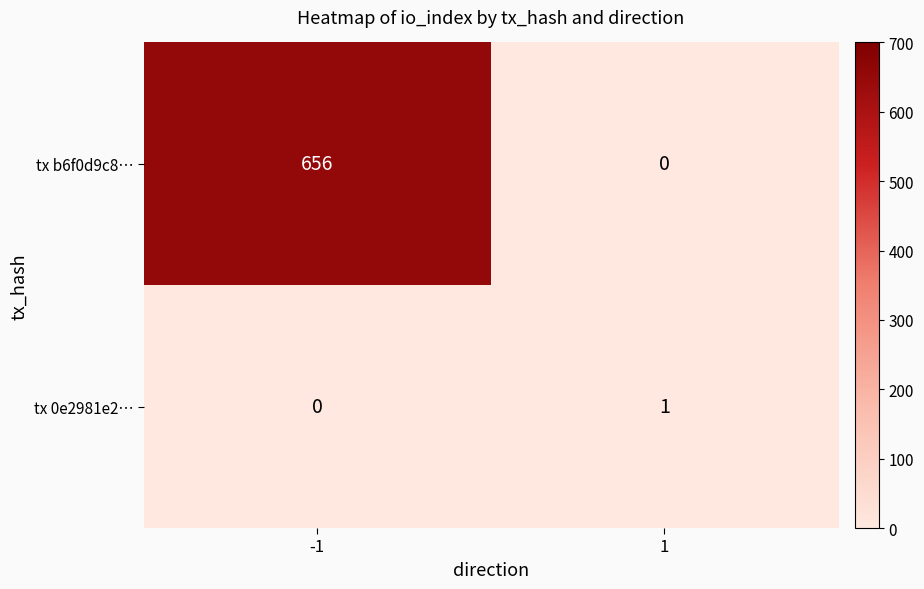

Reading right to left, what are all the values shown in this chart?

tx b6f0d9c8…: 0	656
tx 0e2981e2…: 1	0